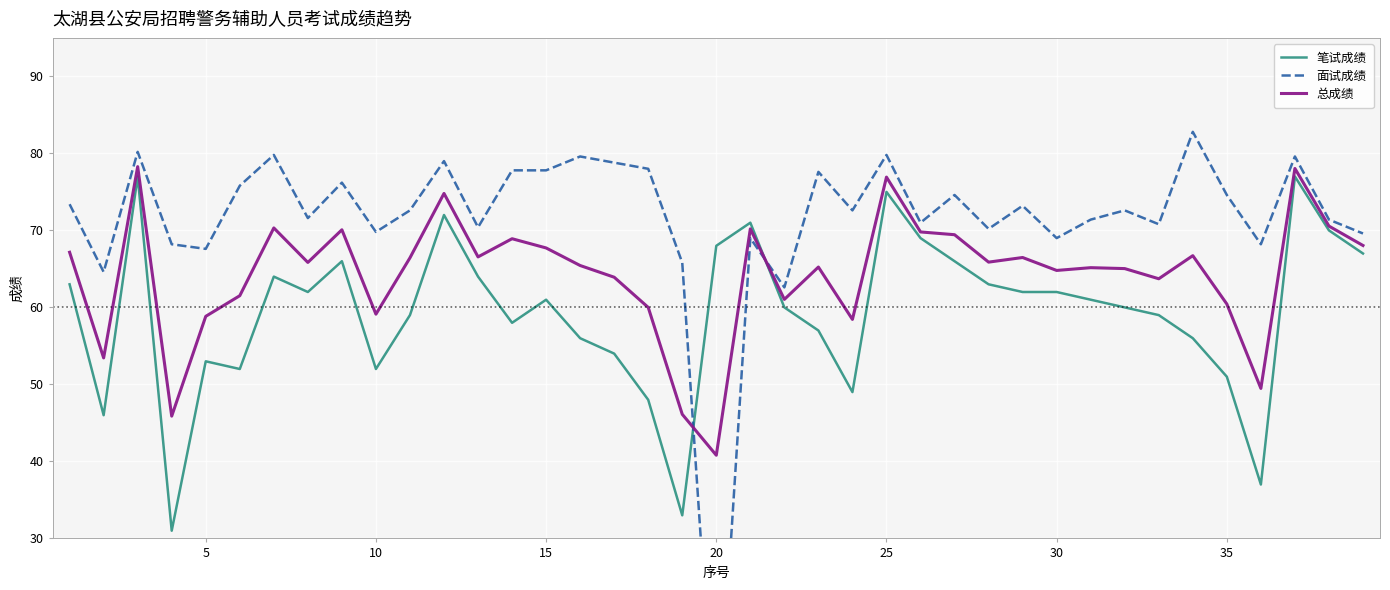

The value of 总成绩 at 10 is 59.1. True or false?

True